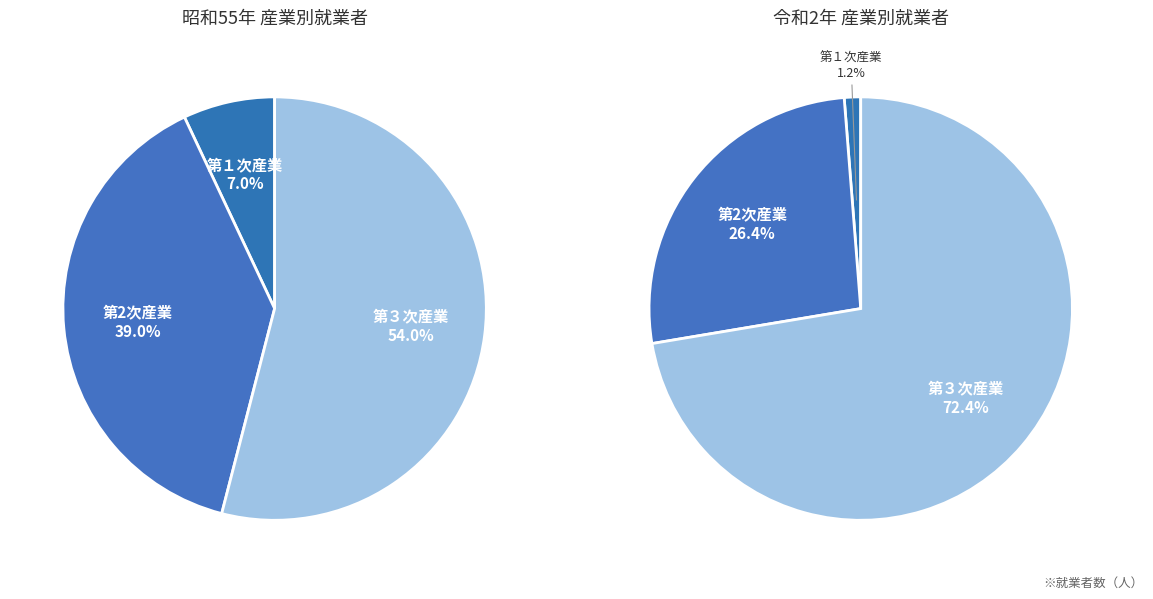

True or false: H2 accounts for 25% of the total.

False